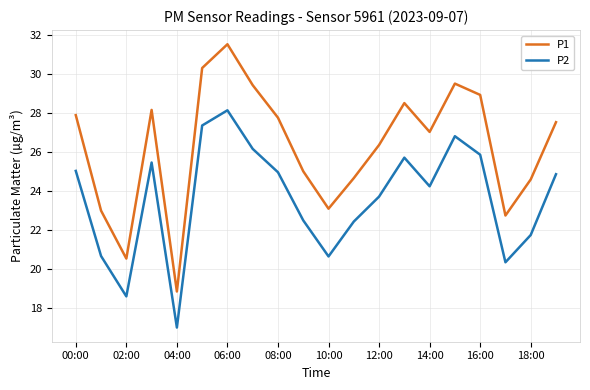

Which series has the widest spread of values?

P1